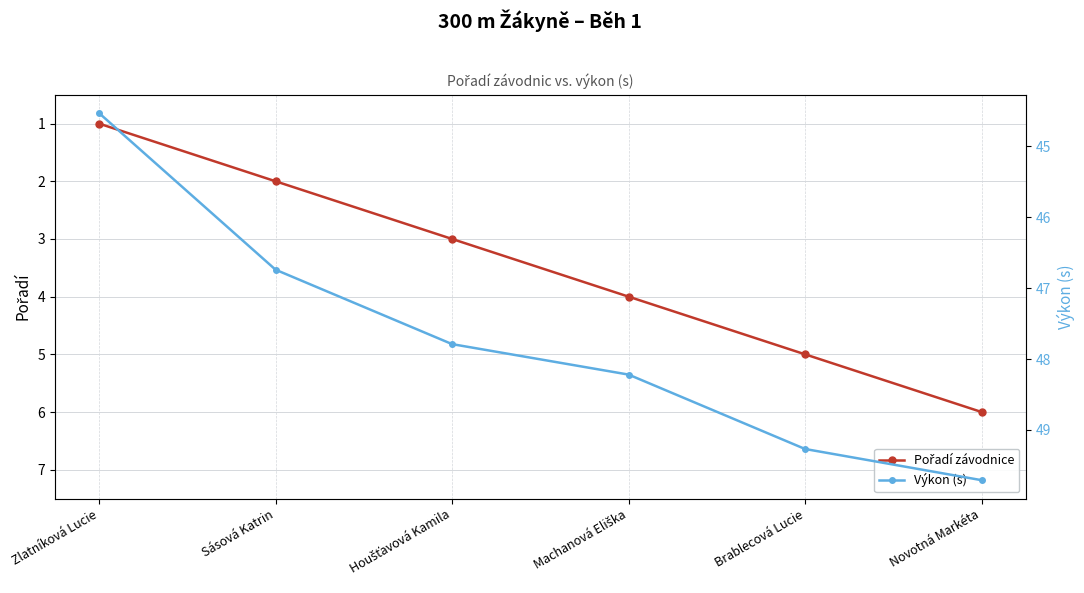

Which series changed the most between Zlatníková Lucie and Novotná Markéta?

Výkon (s)